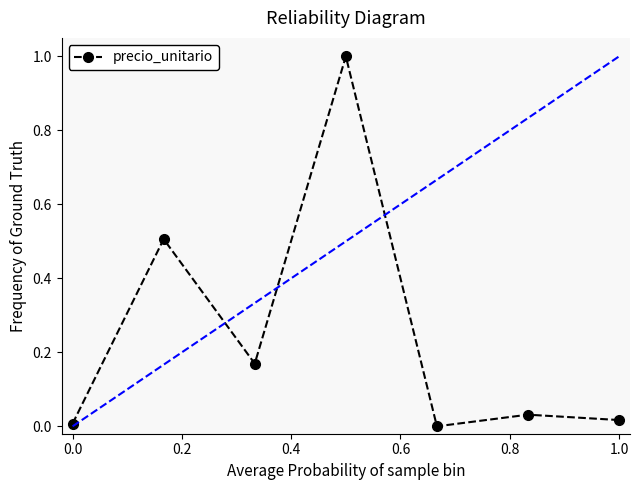

Does the chart have visible grid lines?

No